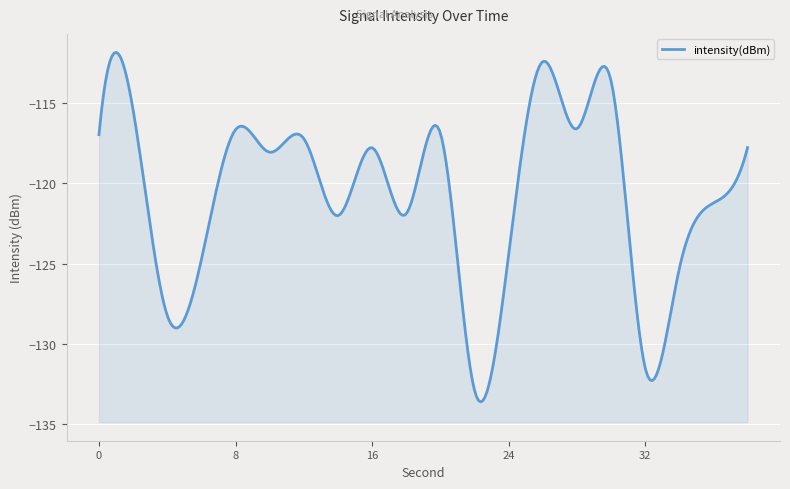

True or false: there are more than 0 points higher than both neighbors.

True